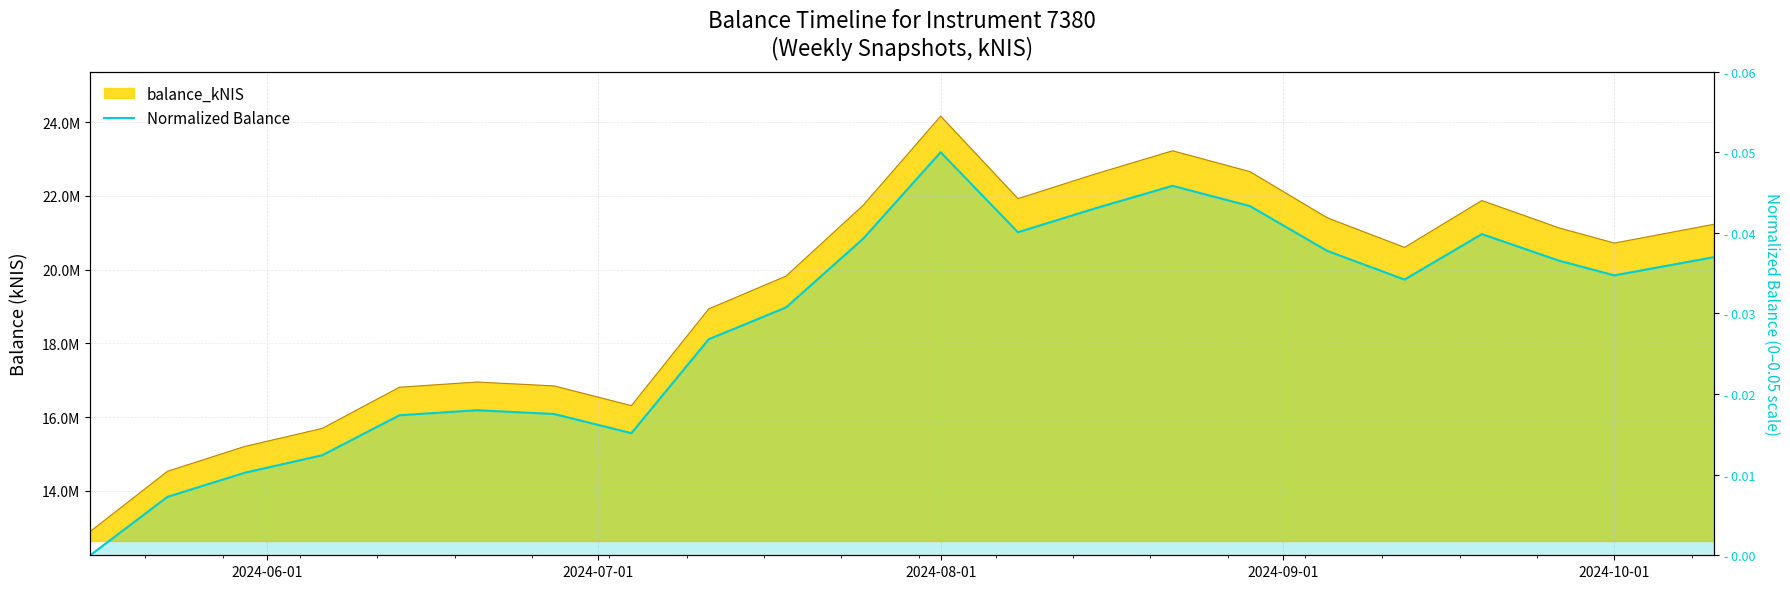

How many points are lower than both their immediate neighbors (excluding endpoints)?

4